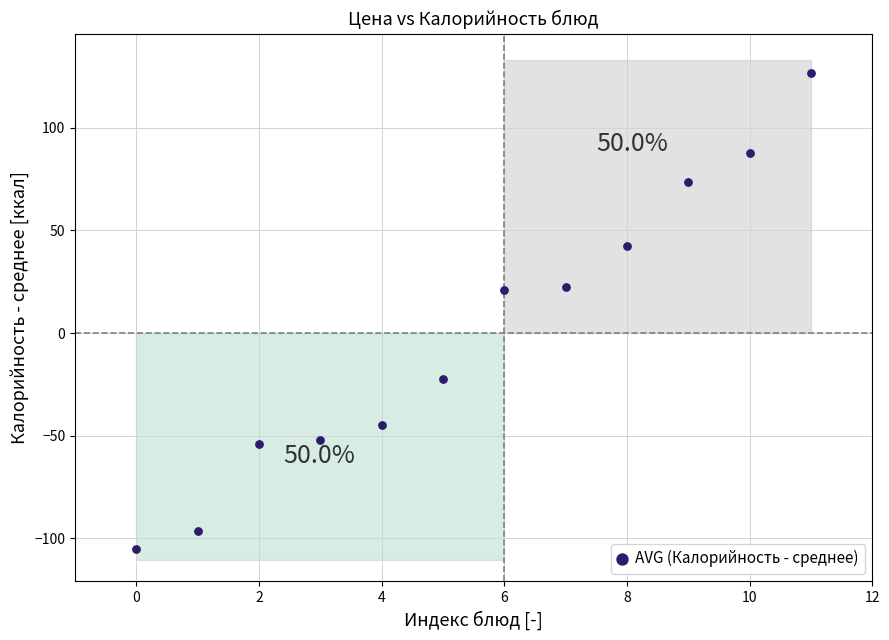

What is the range of Y values (max minus min)?

231.9